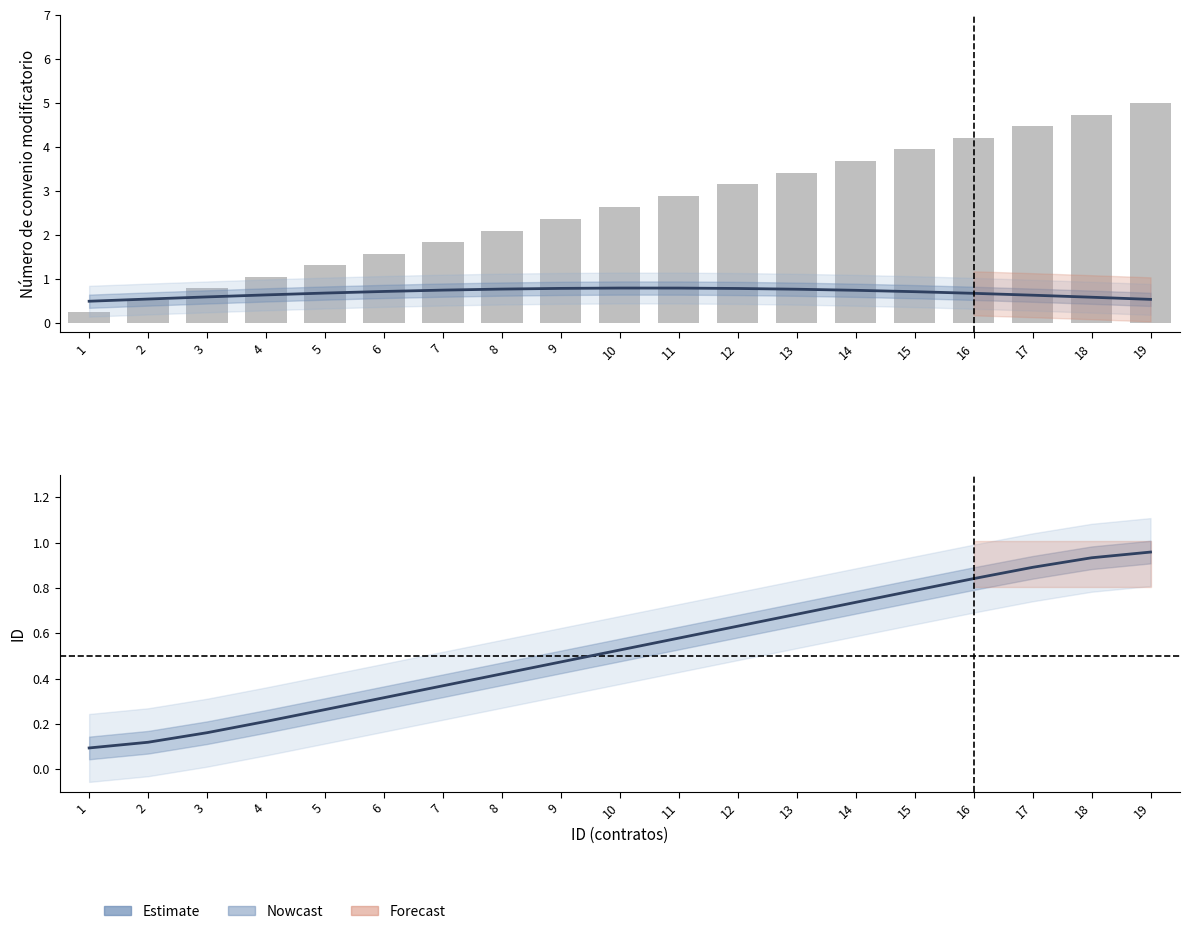

What is the difference between the second highest and minimum values in the ID series?

0.8